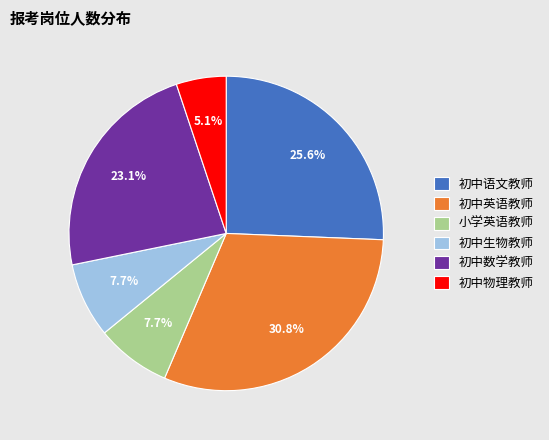

What percentage is the 初中英语教师 slice, to the nearest percent?

31%